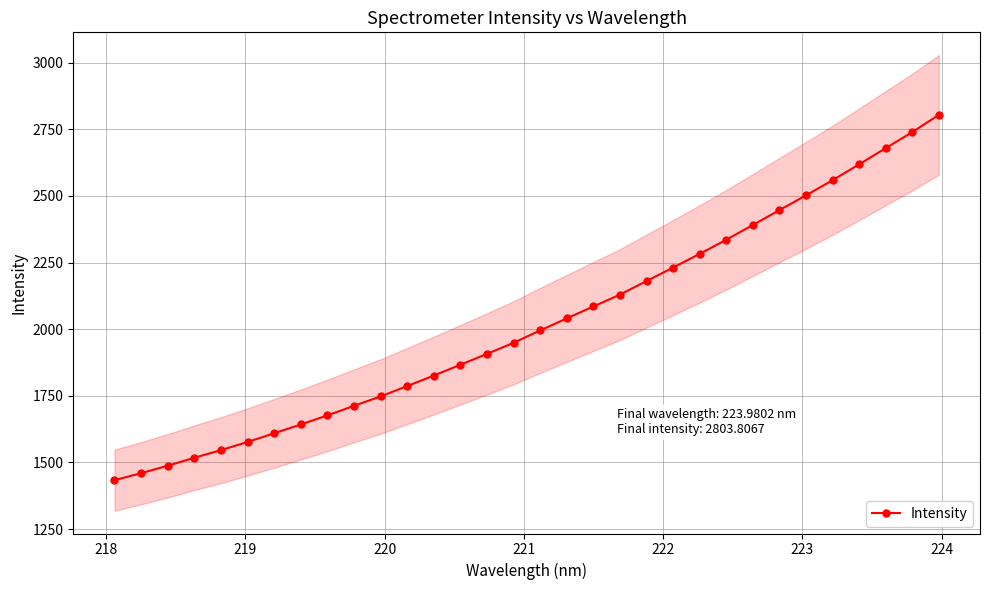

What is the difference between the maximum and minimum values?

1370.4